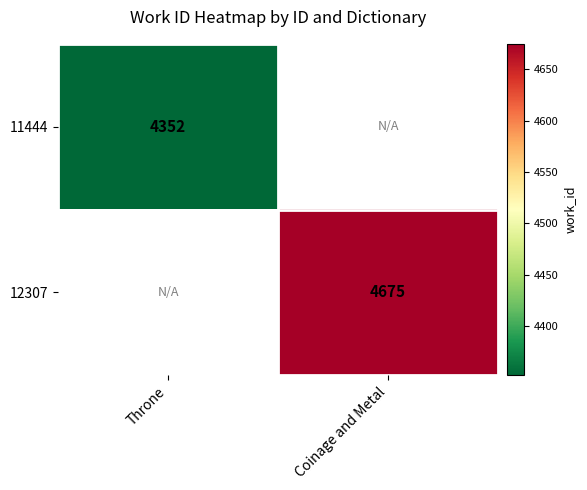

How many positive values does the 11444 series have?

1